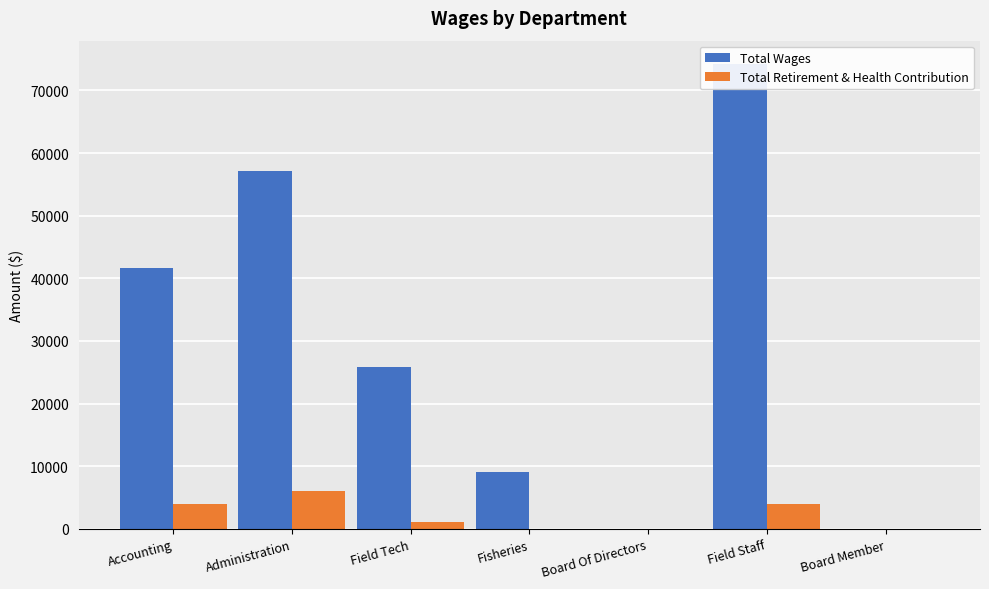

What is the value of the Total Retirement & Health Contribution bar at the 6th from the left?

3937